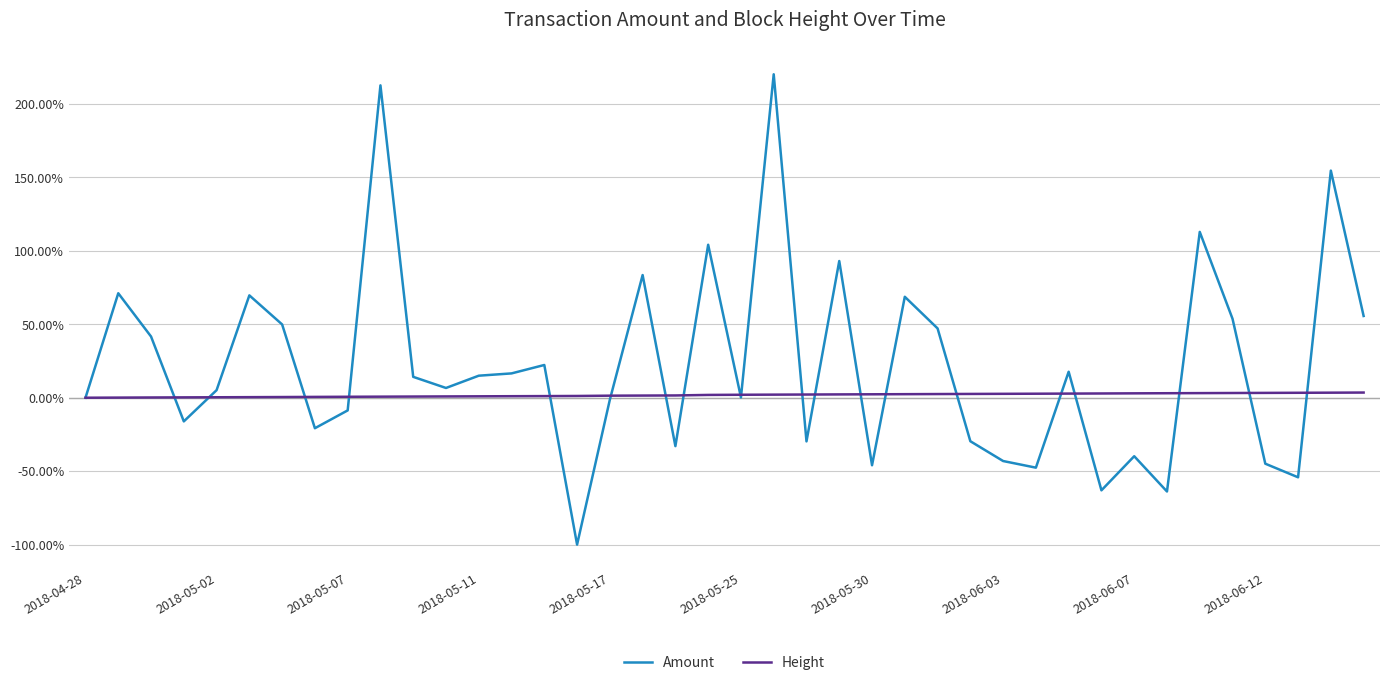

List the series in order of their overall mean, lowest first.

Height, Amount